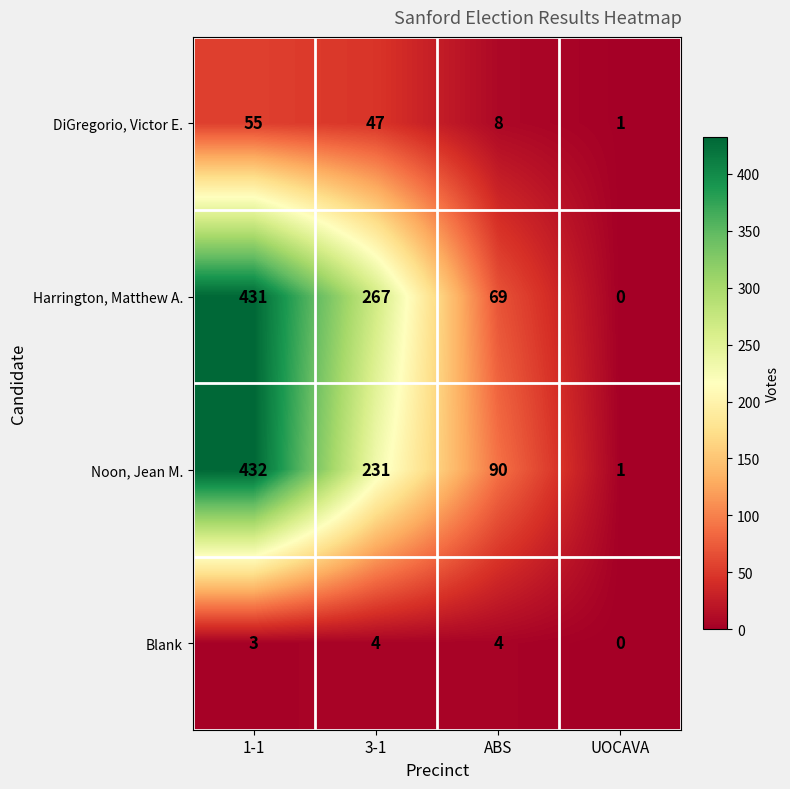

Count the Harrington, Matthew A. values in the range 69 to 431.

3